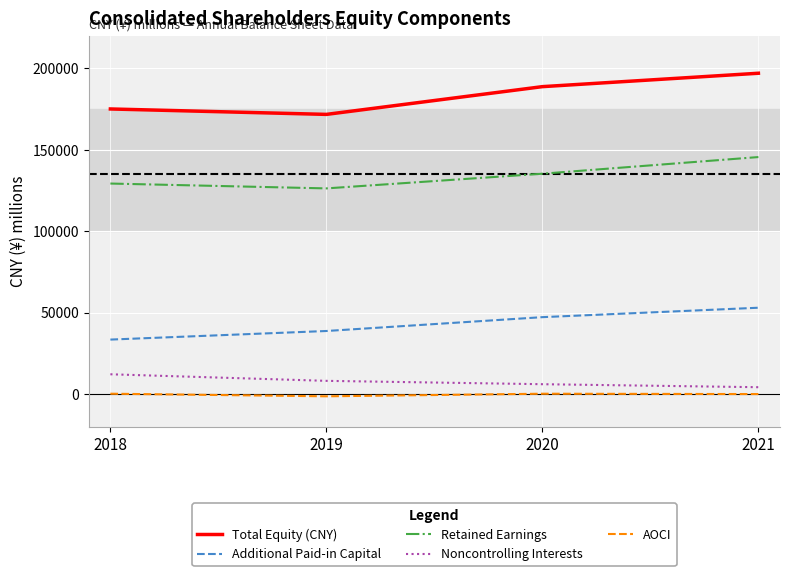

What is the average value of the Noncontrolling Interests series?

7623